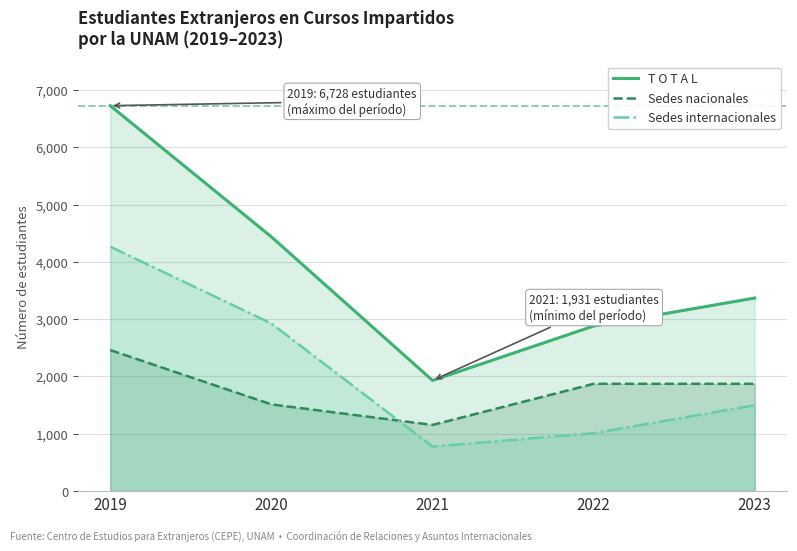

Is it true that Sedes internacionales equals 777 at 2021?

True